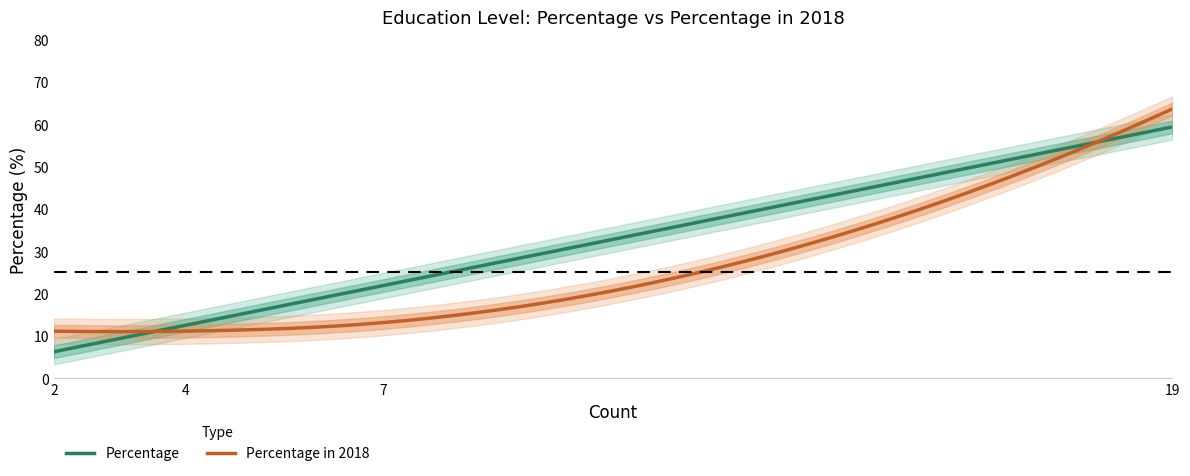

What is the average value of the Percentage in 2018 series?

26.4